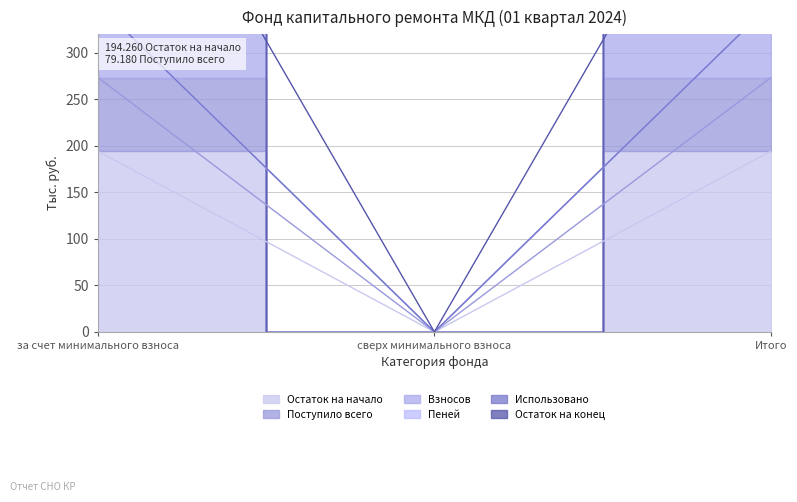

What is the sum of the Взносов values at Итого and за счет минимального взноса?

704.5